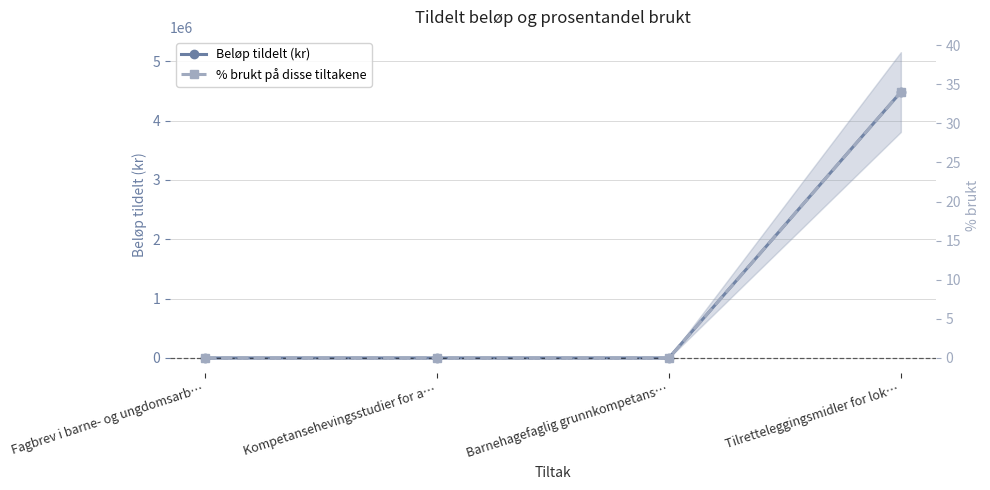

Which series has the largest total across all categories?

Beløp tildelt (kr)